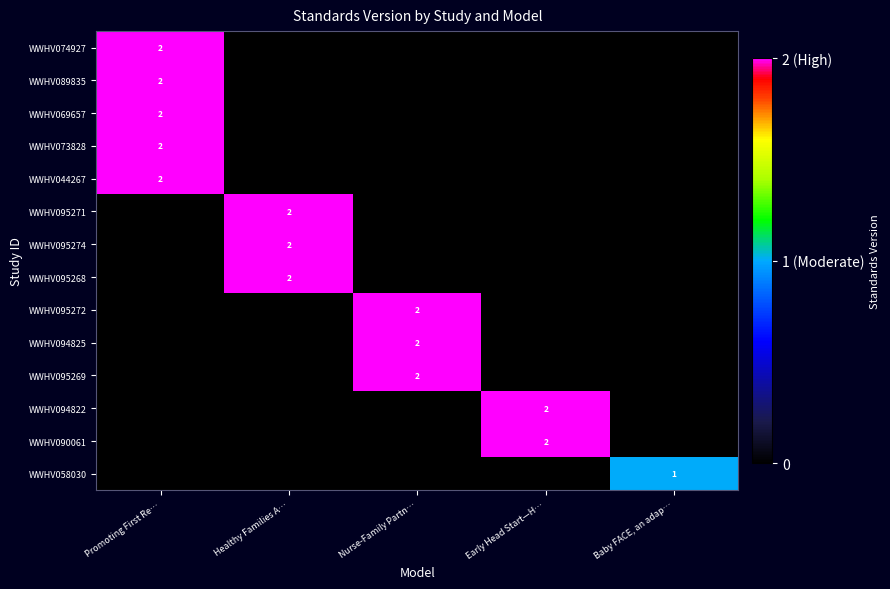

List the labels in order of WWHV058030 value, smallest first.

Promoting First Re…, Healthy Families A…, Nurse-Family Partn…, Early Head Start—H…, Baby FACE, an adap…